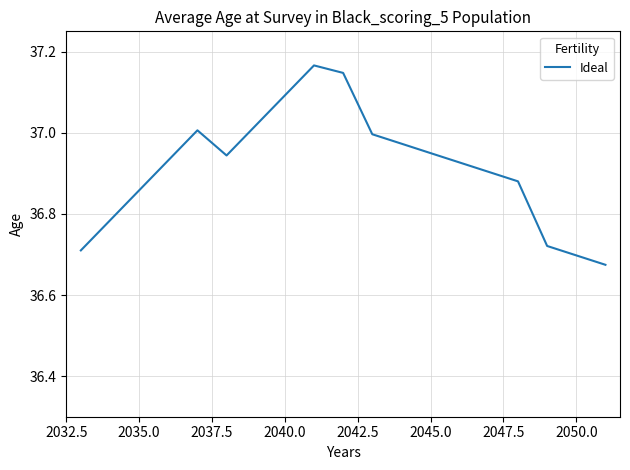

Does the chart display data point markers on the line(s)?

No